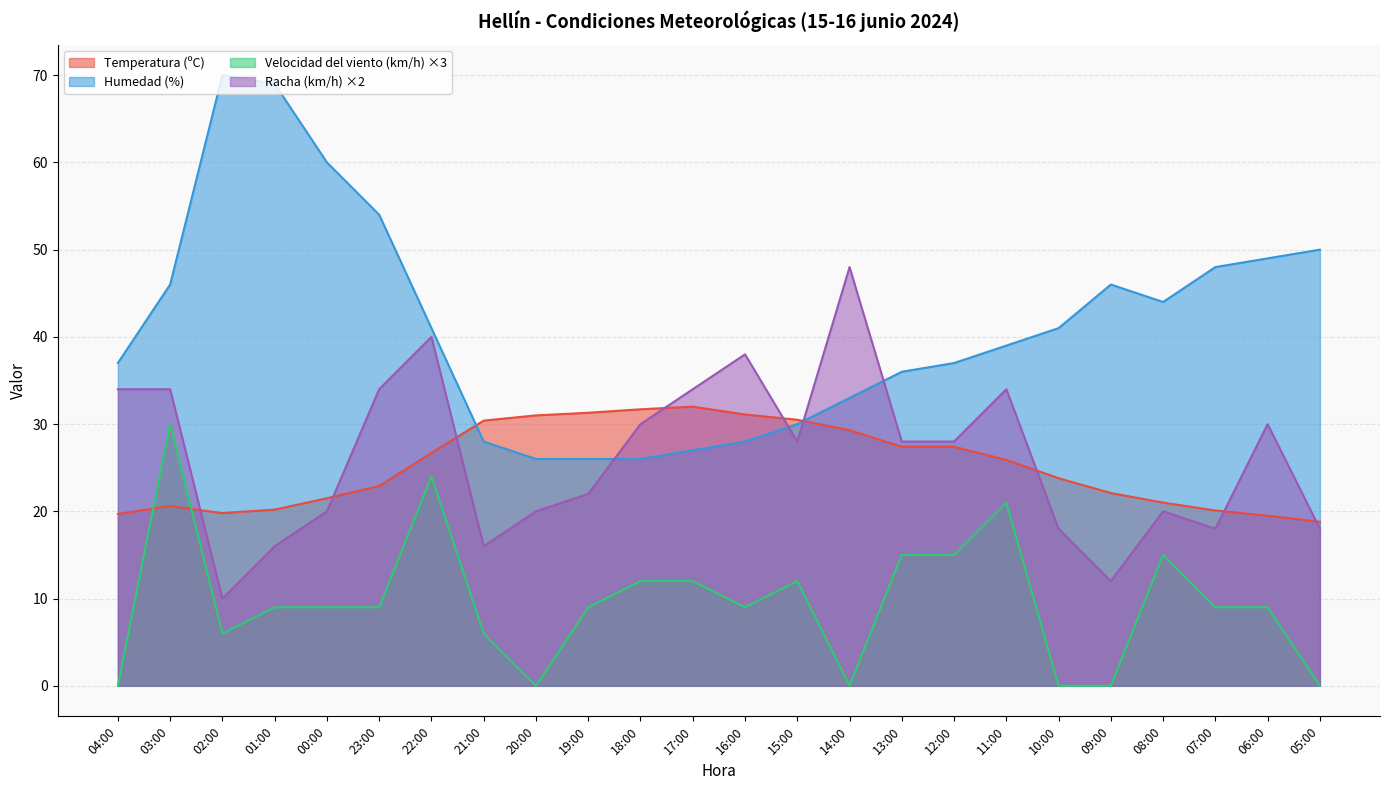

What is the difference between the highest and lowest values at 14:00?

48.0